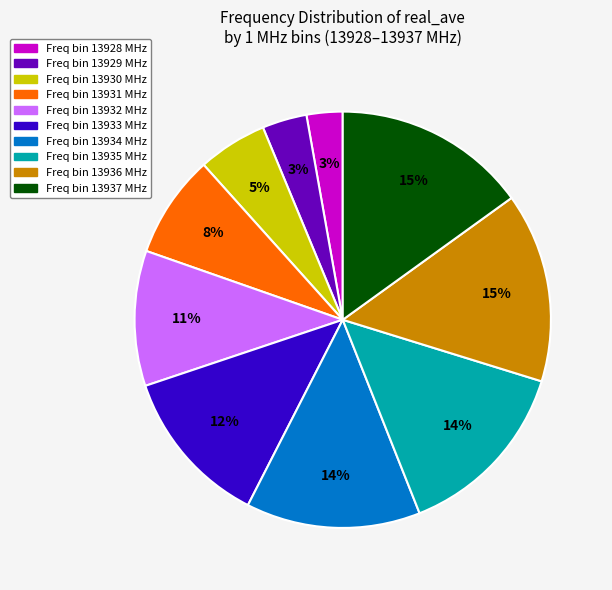

Is there a majority slice in this chart?

No